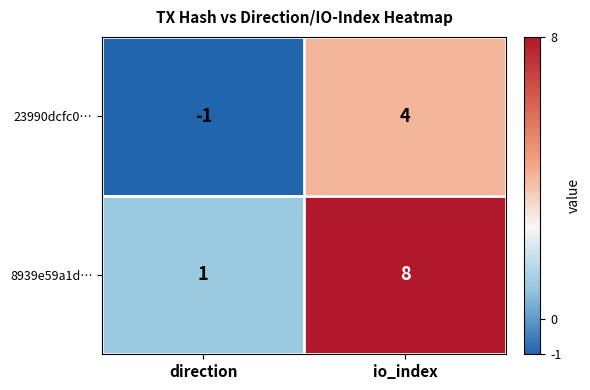

What is the sum of the 23990dcfc0… values at io_index and direction?

3